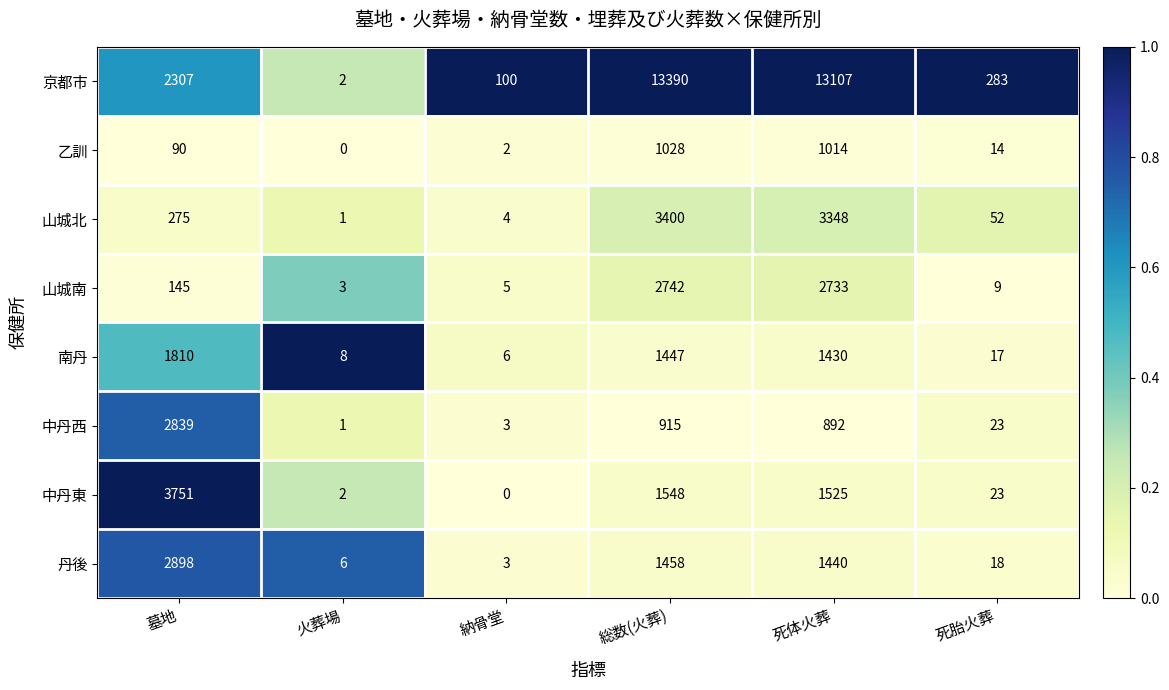

Where does the 中丹西 series first go above 892?

墓地